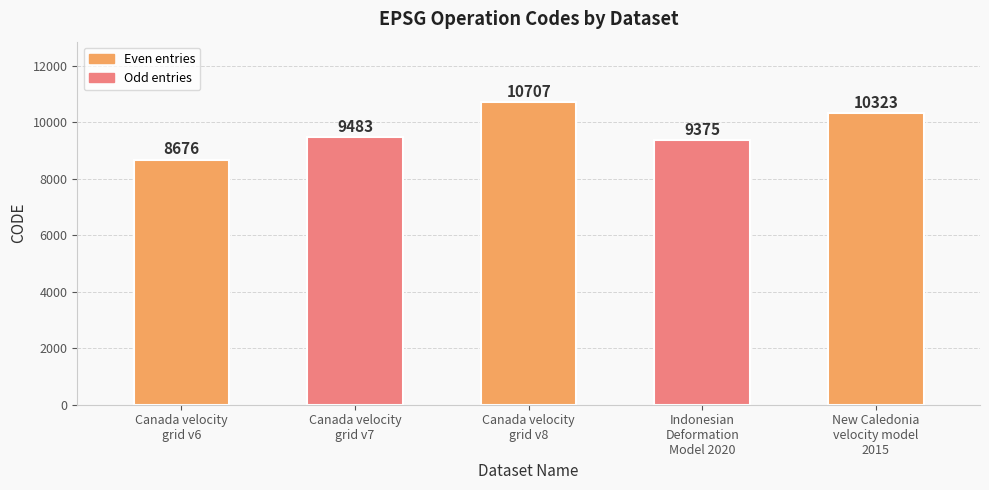

What position from the right is New Caledonia
velocity model
2015?

1